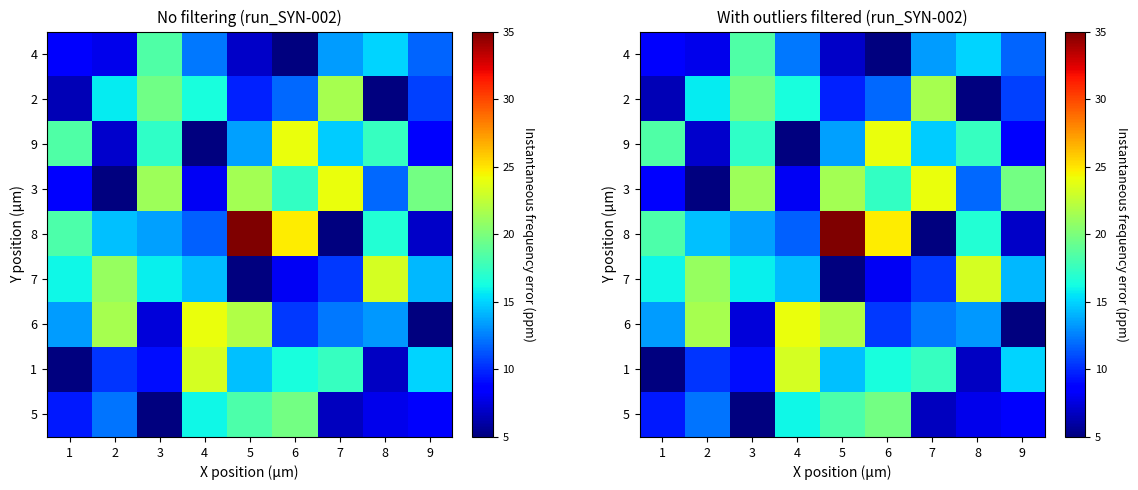

Between 7 and 6, which is larger?

7